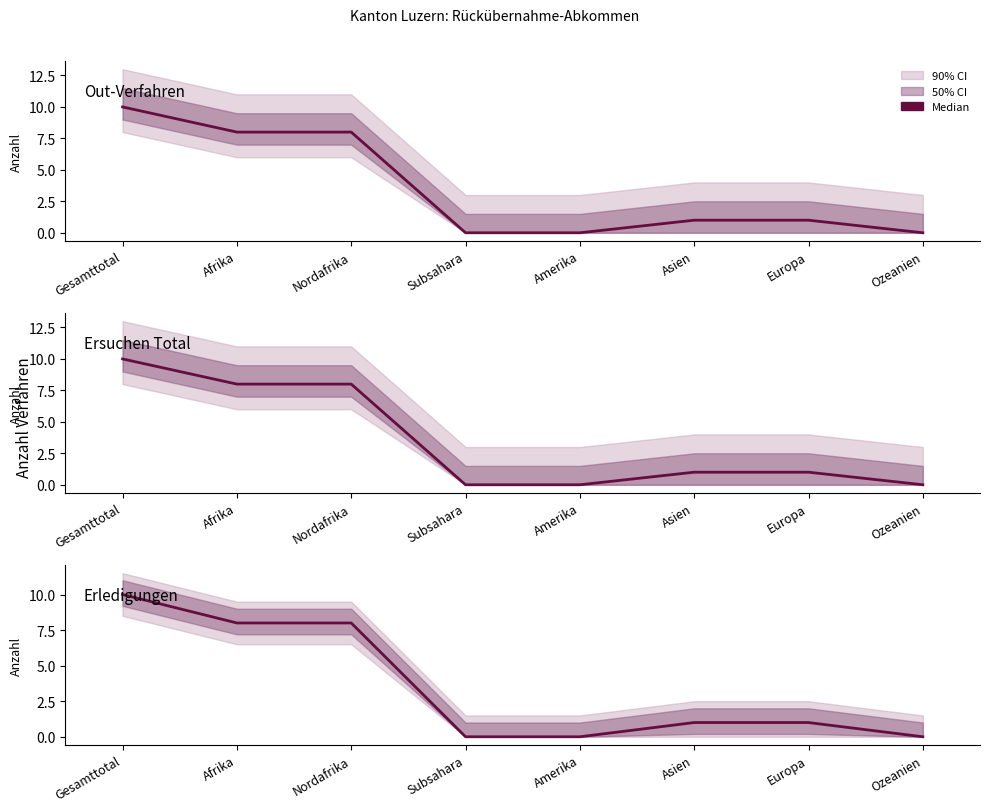

Reading left to right, what are all the values shown in this chart?

Out-Verfahren: Gesamttotal=10	Afrika=8	Nordafrika=8	Subsahara=0	Amerika=0	Asien=1	Europa=1	Ozeanien=0
Ersuchen Total: Gesamttotal=10	Afrika=8	Nordafrika=8	Subsahara=0	Amerika=0	Asien=1	Europa=1	Ozeanien=0
Erledigungen: Gesamttotal=10	Afrika=8	Nordafrika=8	Subsahara=0	Amerika=0	Asien=1	Europa=1	Ozeanien=0